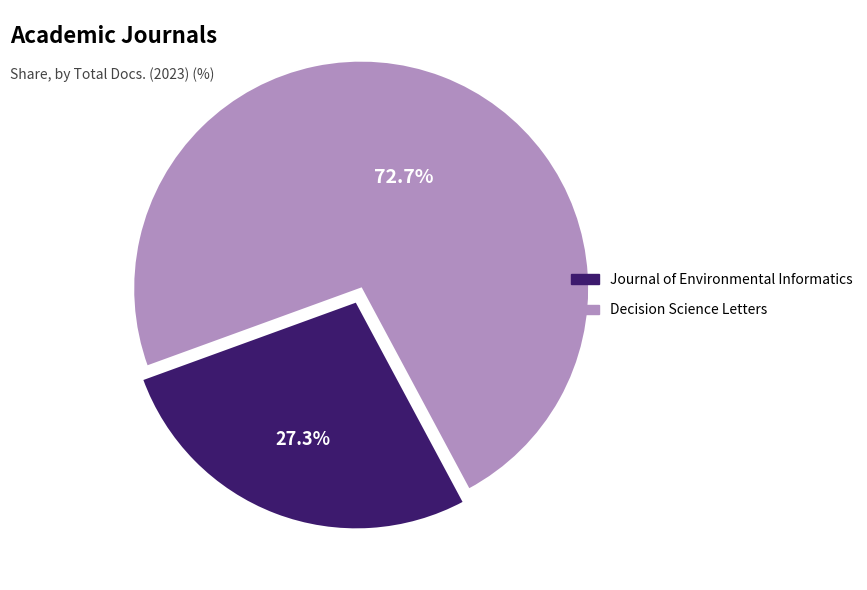

How many slices are in this pie chart?

2